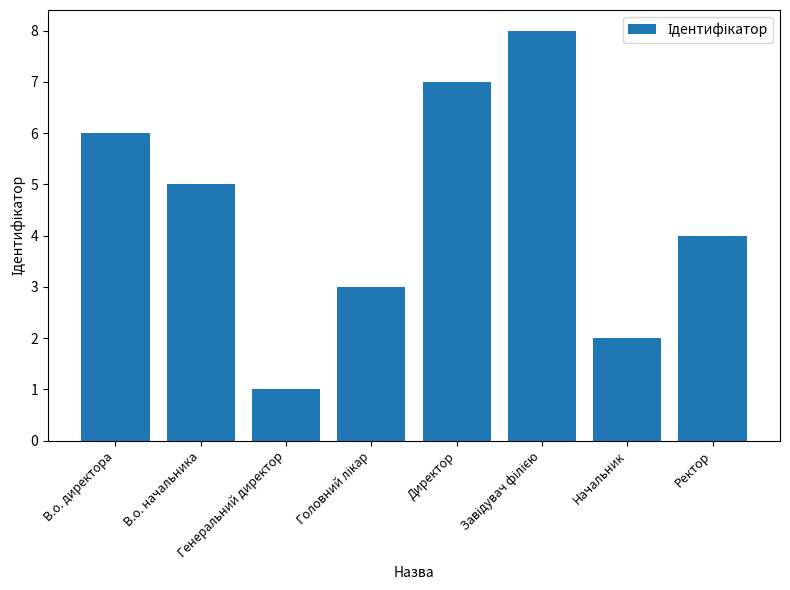

Reading left to right, transcribe all the data shown in this chart.

6	5	1	3	7	8	2	4